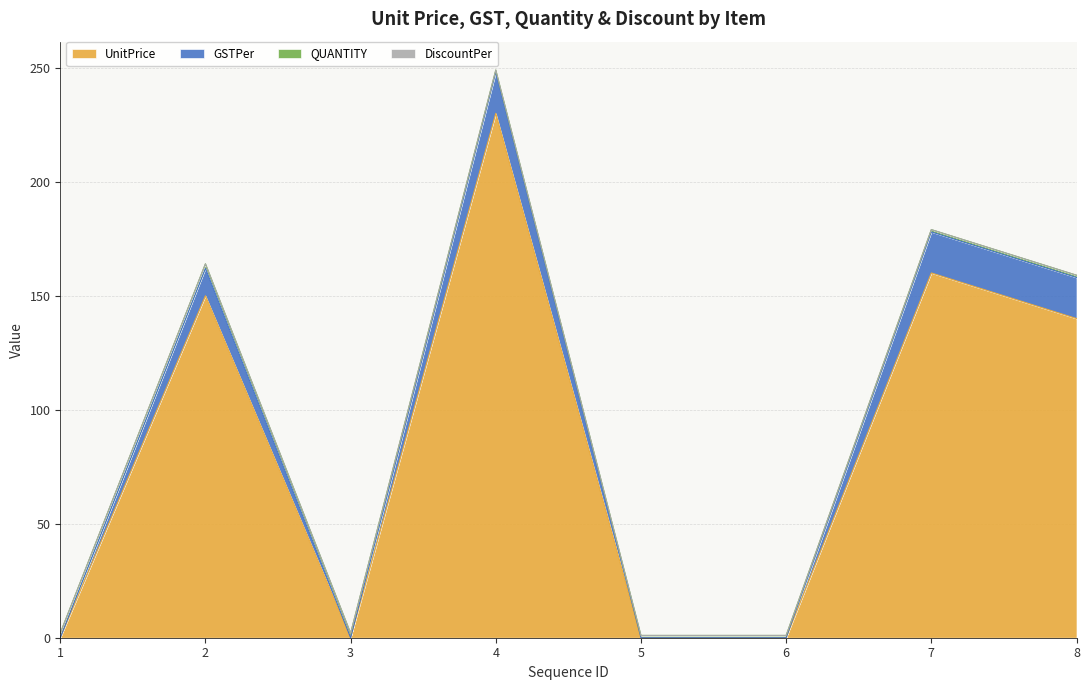

True or false: UnitPrice has more than 1 points higher than both neighbors.

True